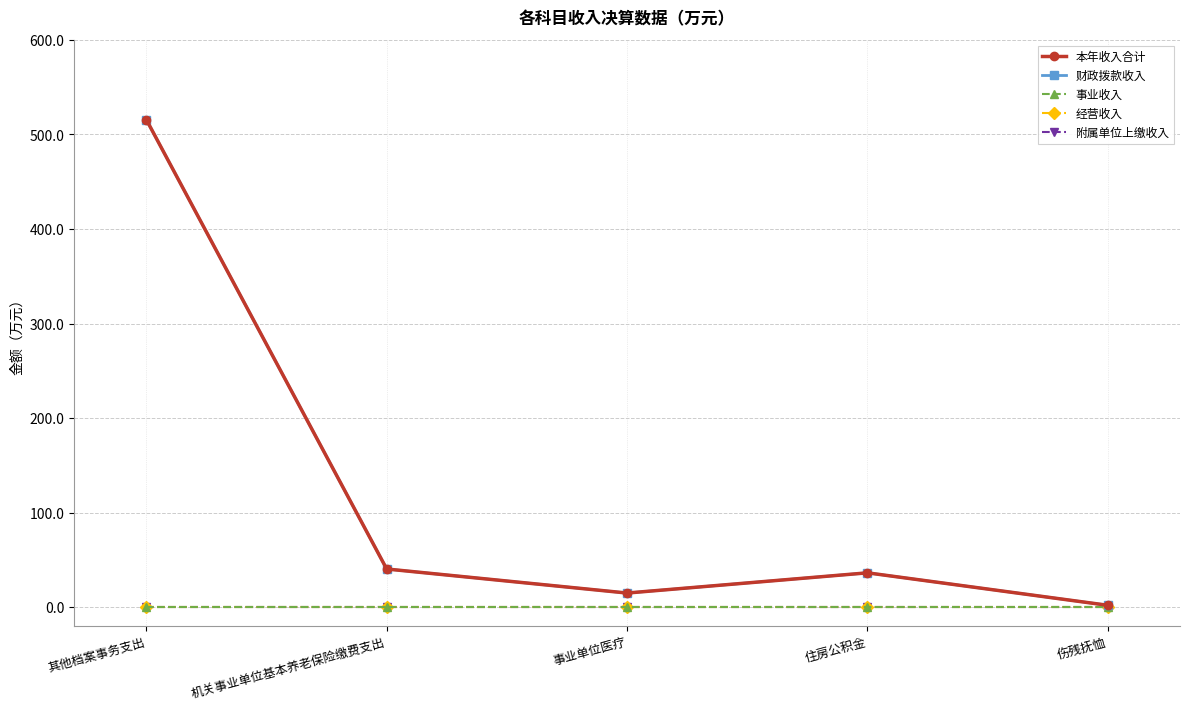

Which has a higher value, 其他档案事务支出 or 事业单位医疗?

其他档案事务支出